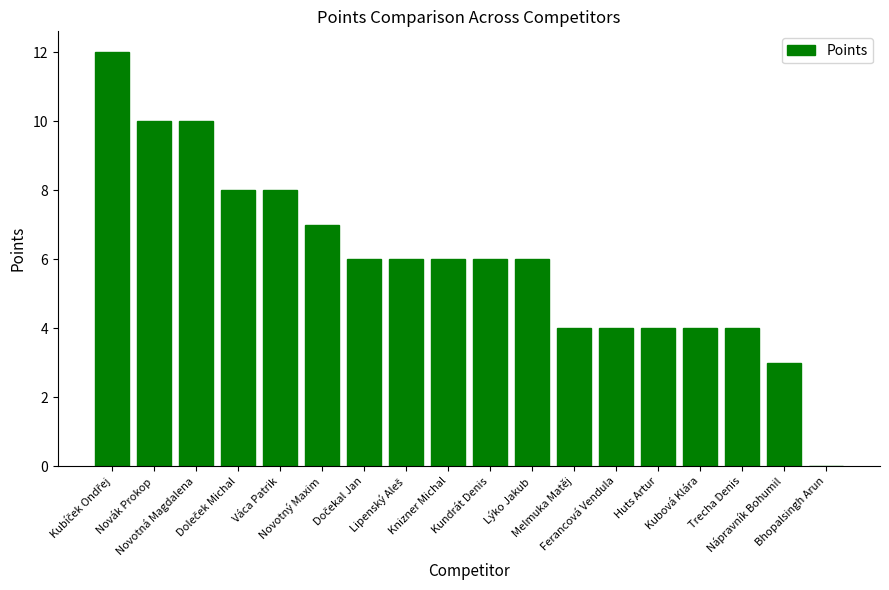

What is the sum of all values?

108